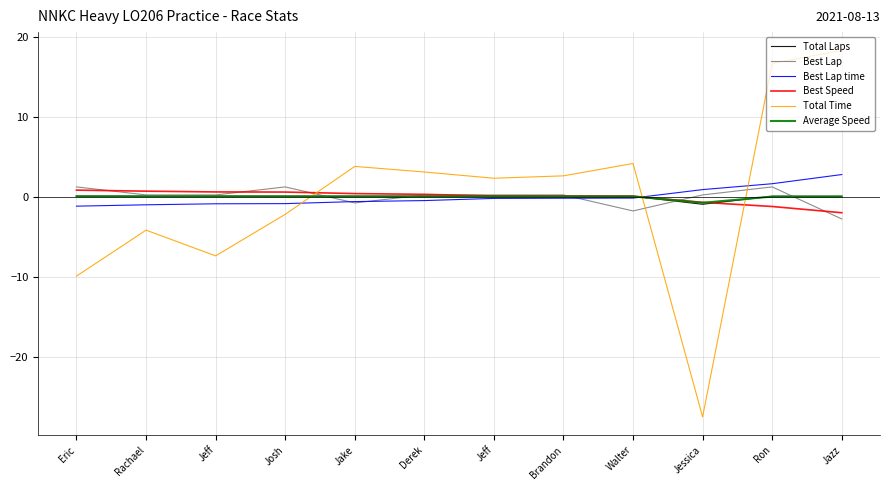

Which series has the largest range (max minus min)?

Total Time